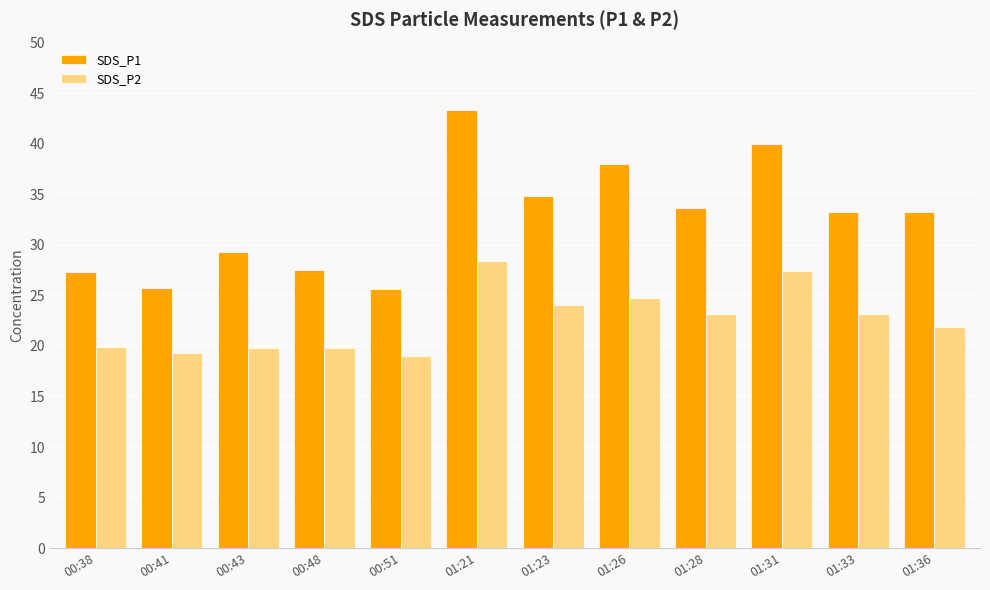

What is the label of the 10th bar from the left?

01:31